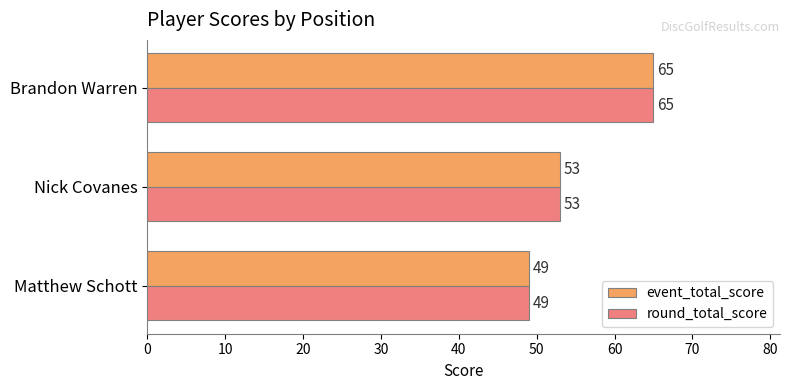

Which category has the highest value in the round_total_score series?

Brandon Warren